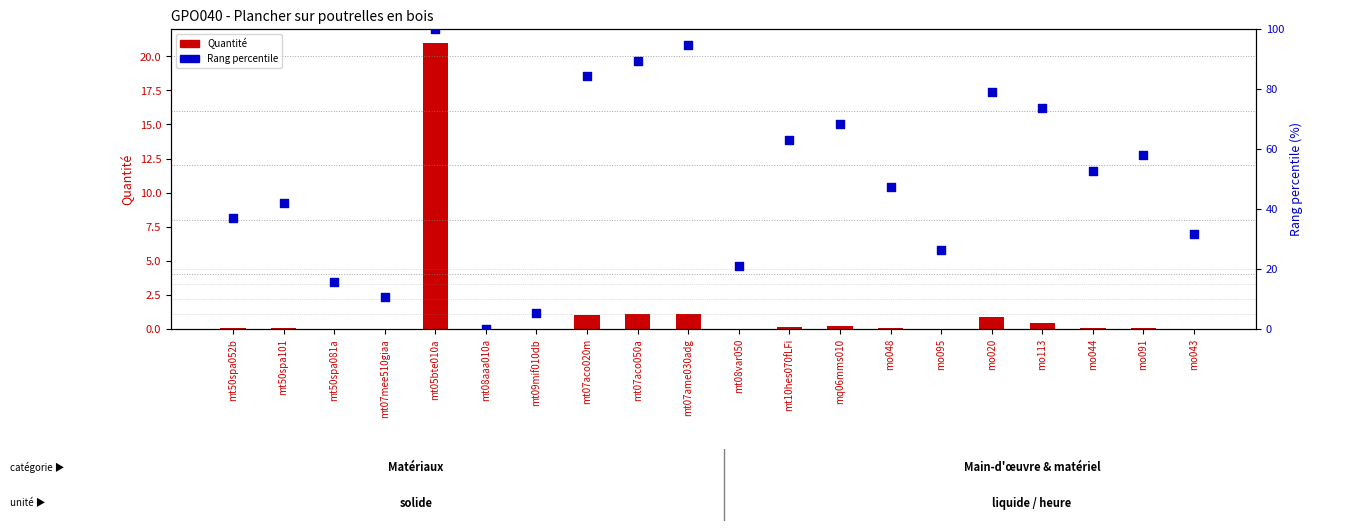

Which series has the largest total across all categories?

Rang percentile